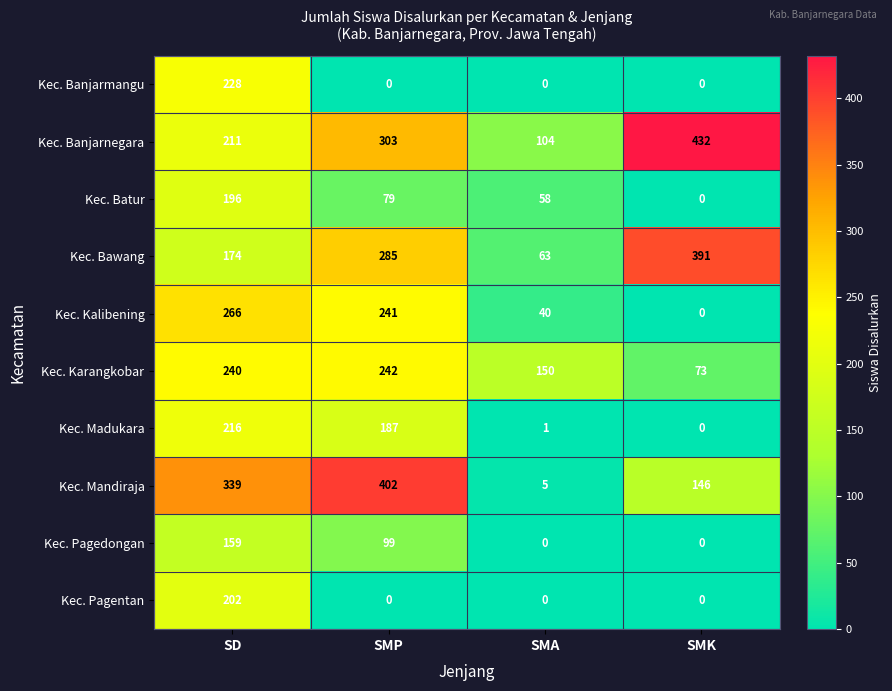

At which label does Kec. Kalibening reach its minimum?

SMK